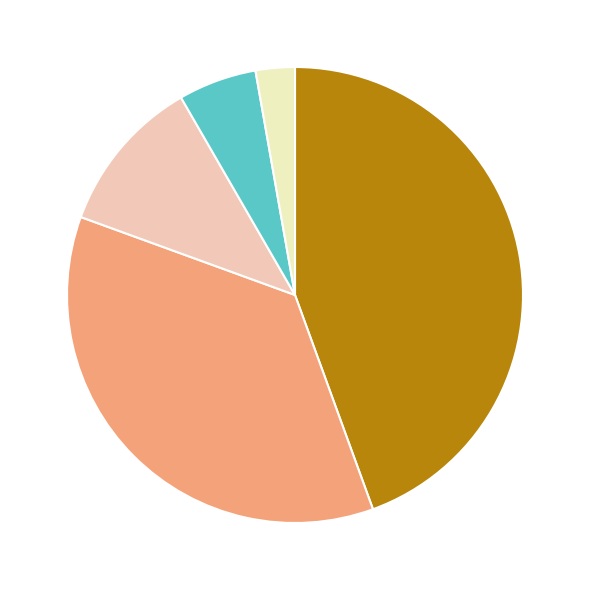

Is there any slice that represents more than half of the pie?

No